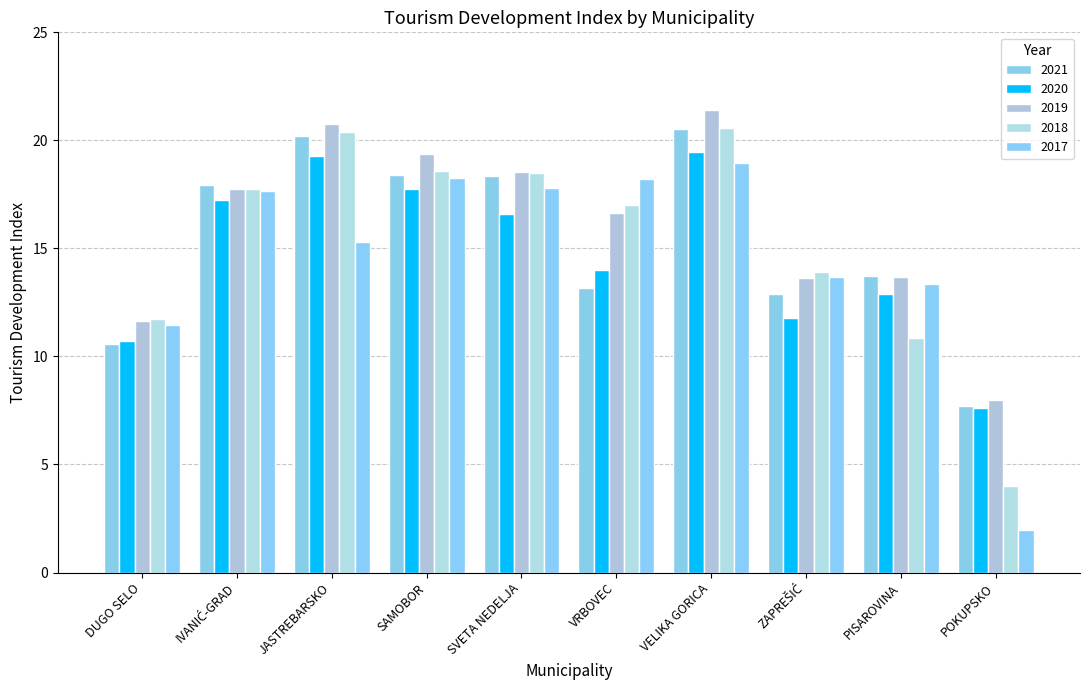

What is the difference between the highest and lowest values at PISAROVINA?

2.9